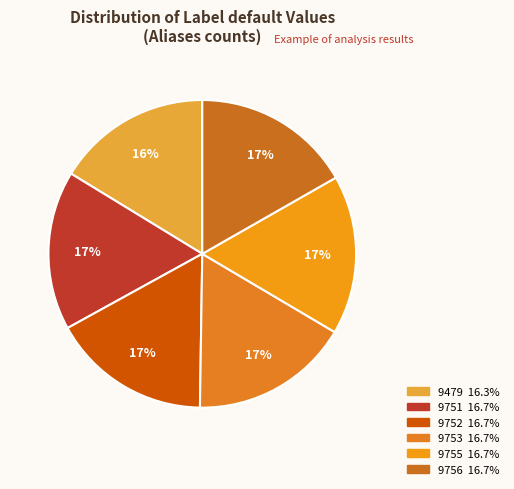

What is the total percentage of 9755 and 9753?

33.5%